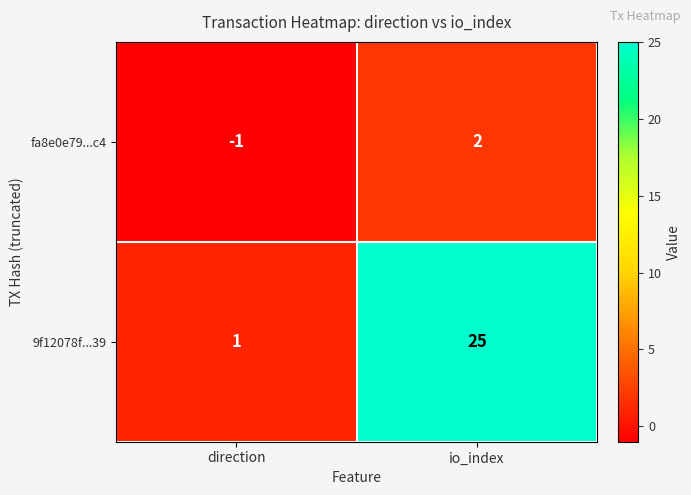

True or false: 9f12078f...39 has a value of 1 at direction.

True